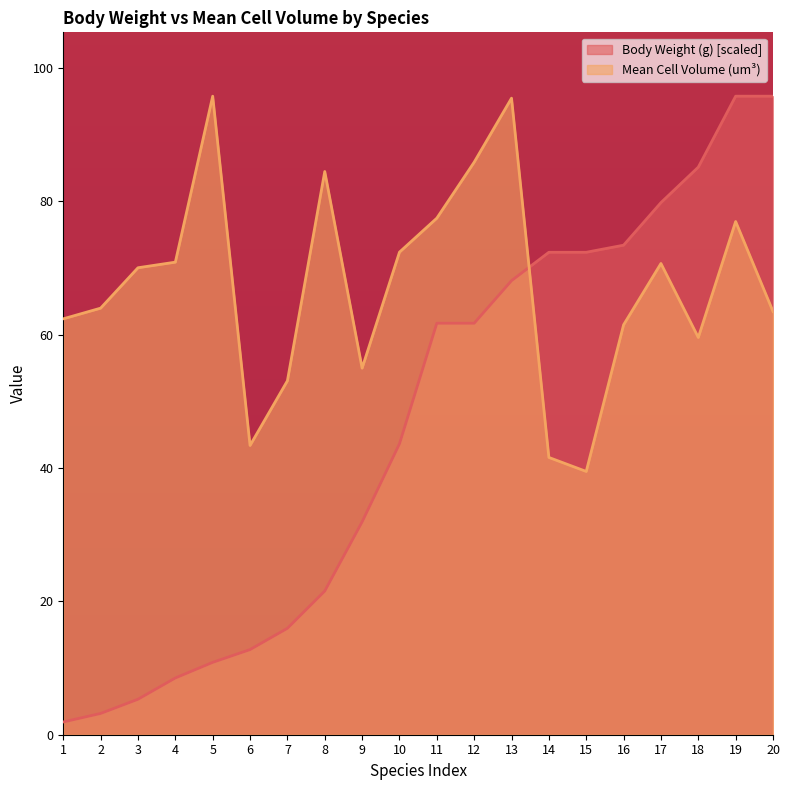

What is the difference between the Body Weight (g) values at 8 and 3?

16.2